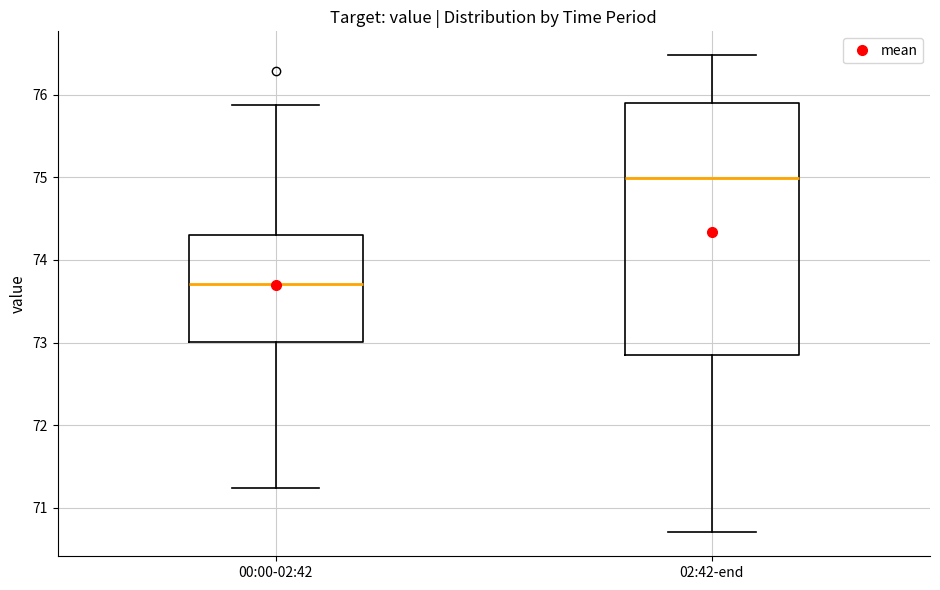

Which box is the tallest, from its lower edge to its upper edge?

02:42-end